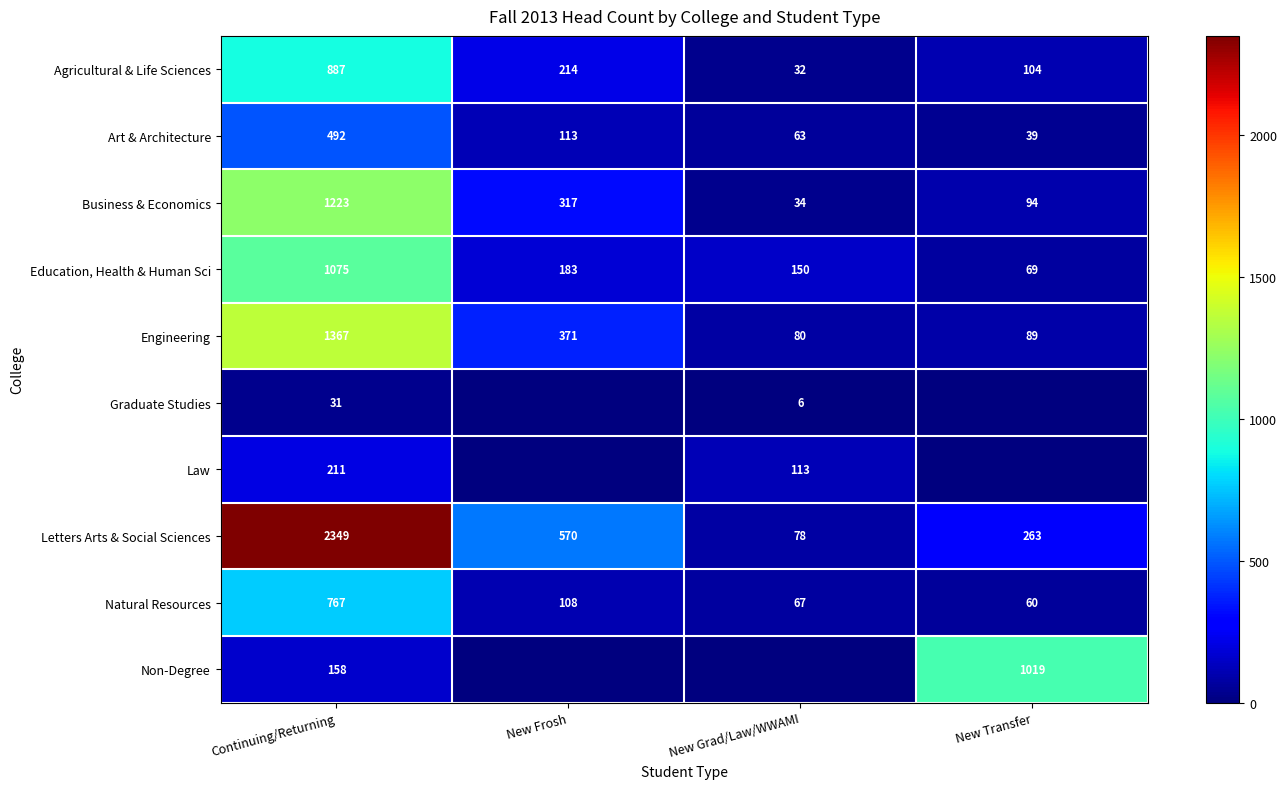

List the series in order of their peak value, highest first.

Letters Arts & Social Sciences, Engineering, Business & Economics, Education, Health & Human Sci, Non-Degree, Agricultural & Life Sciences, Natural Resources, Art & Architecture, Law, Graduate Studies